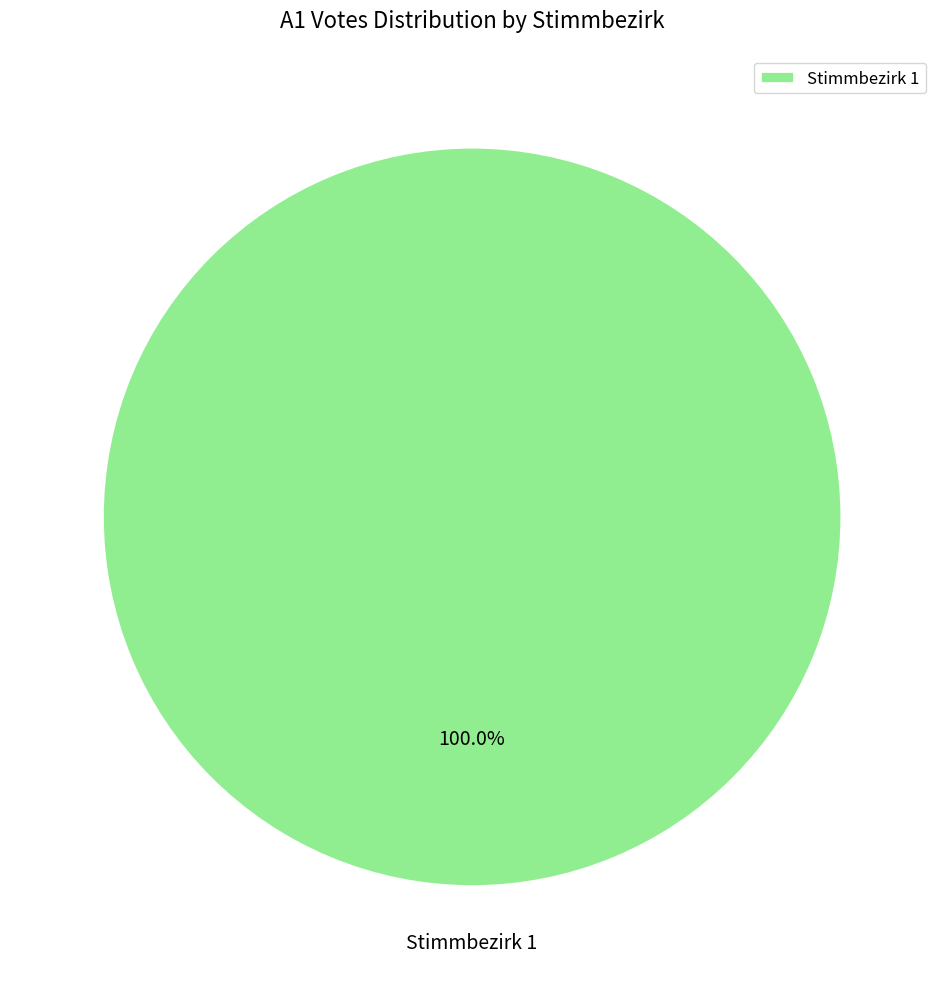

Is there a majority slice in this chart?

Yes